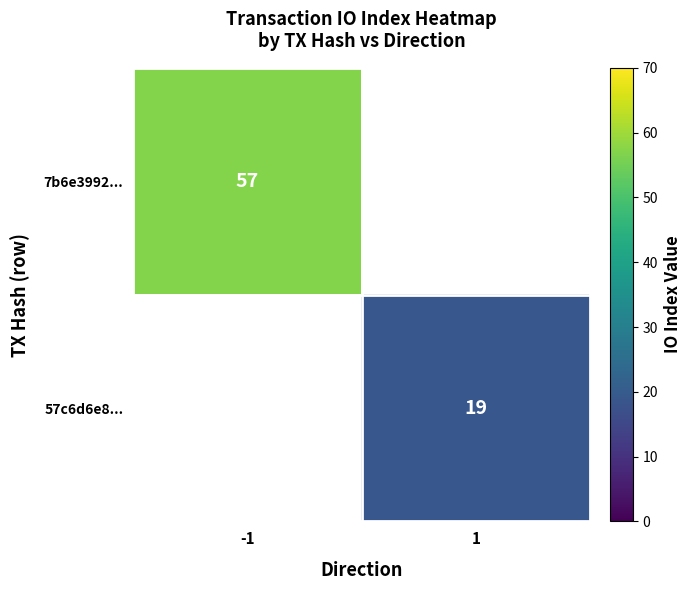

True or false: 57c6d6e8... has a value of 19 at 1.

True